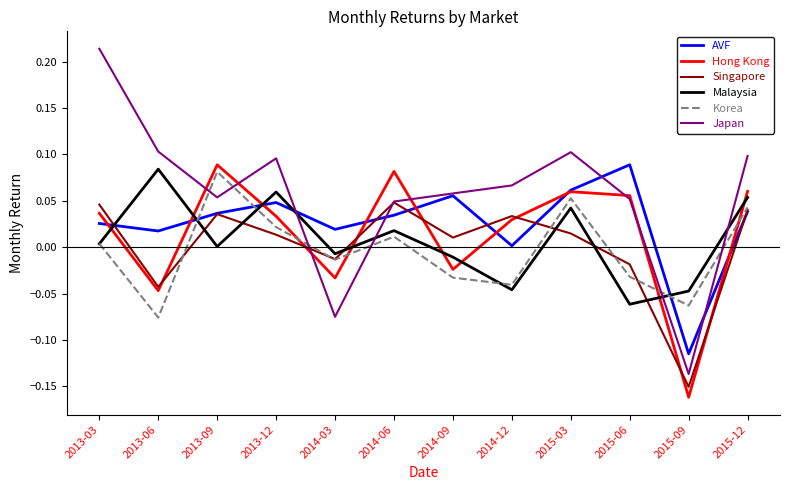

Between 2014-06 and 2015-09, which series saw the biggest shift?

Hong Kong